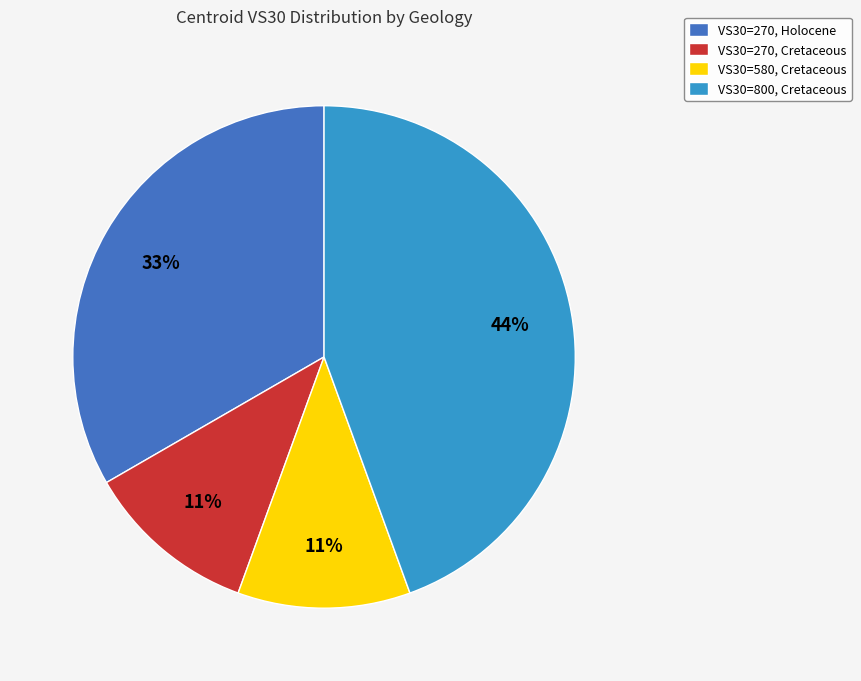

How many slices are in this pie chart?

4